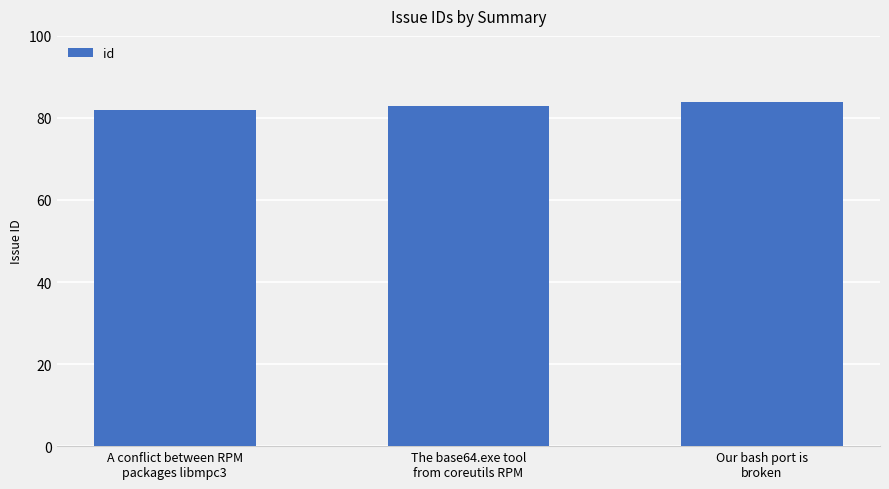

What is the smallest value displayed?

82